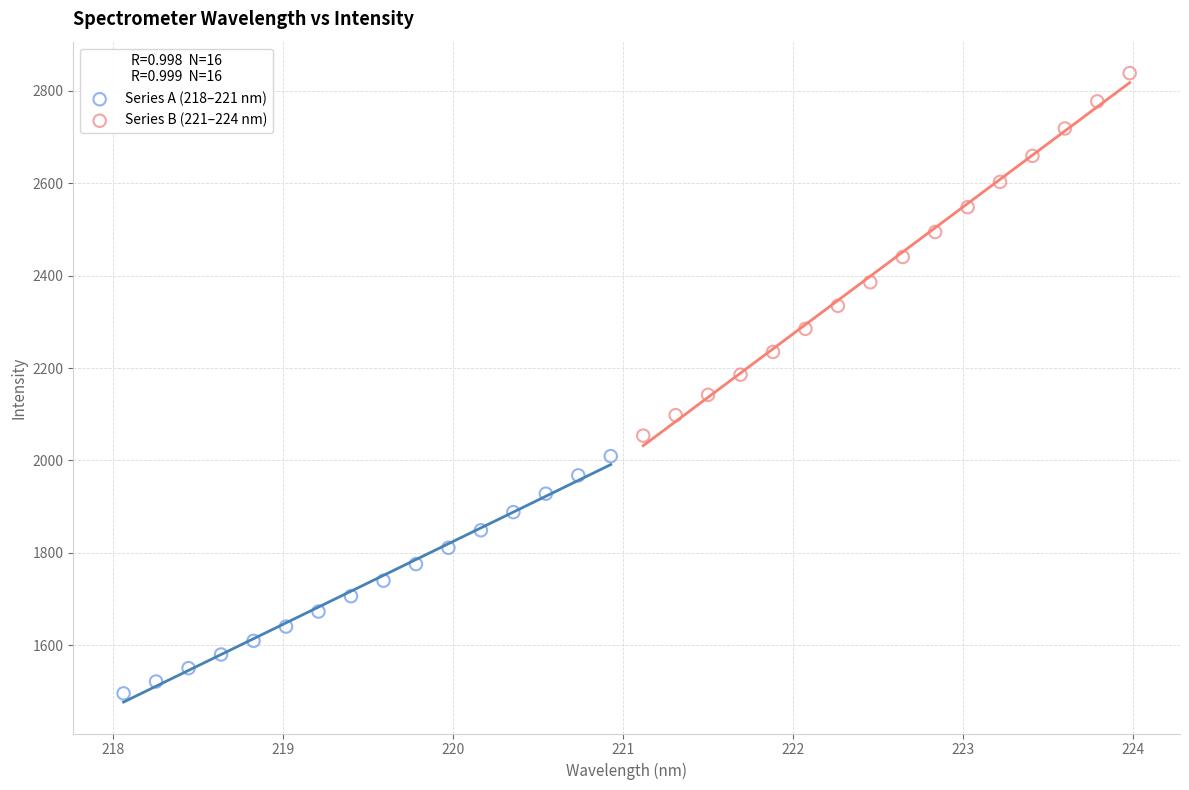

Which series reaches the minimum Y coordinate?

Series A (218–221 nm)